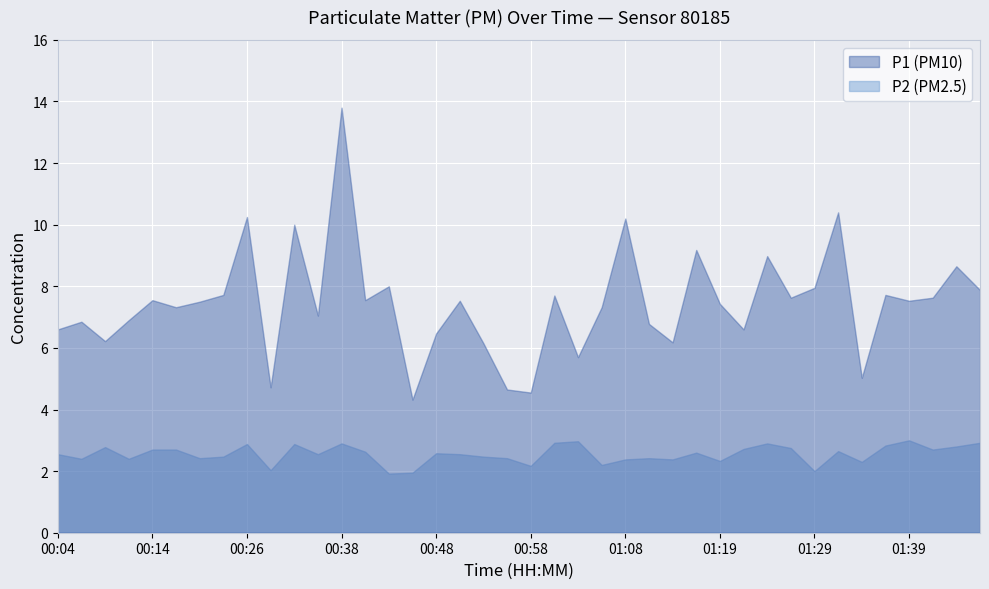

How many interior local peaks does the P2 series have?

11